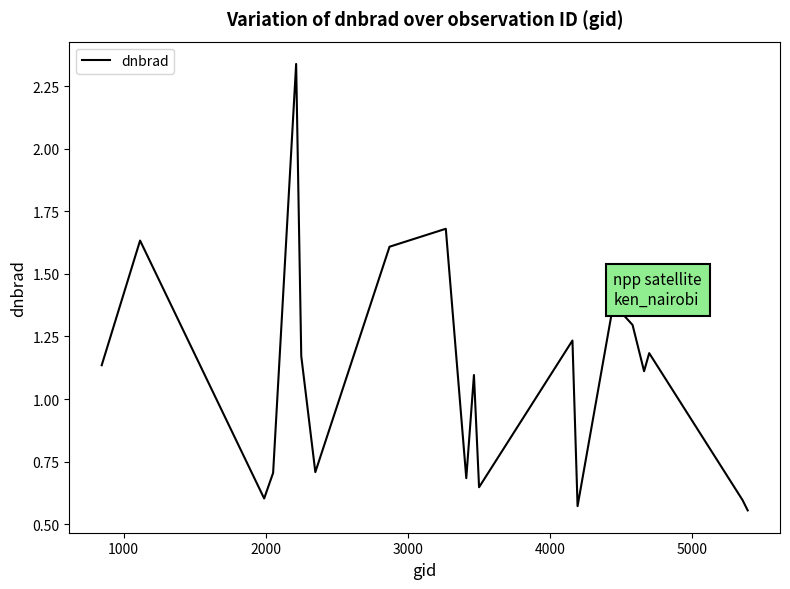

What is the difference between the maximum and minimum values?

1.8